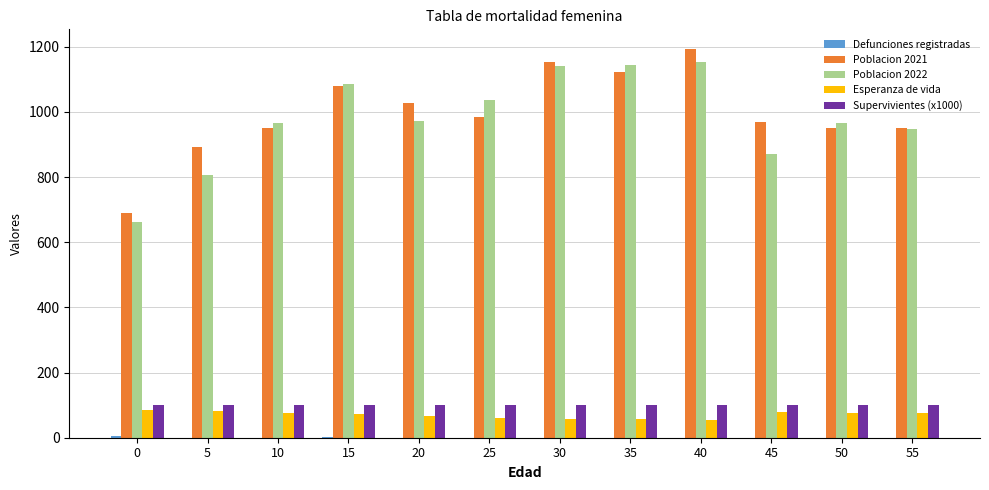

How many groups of bars are there?

12